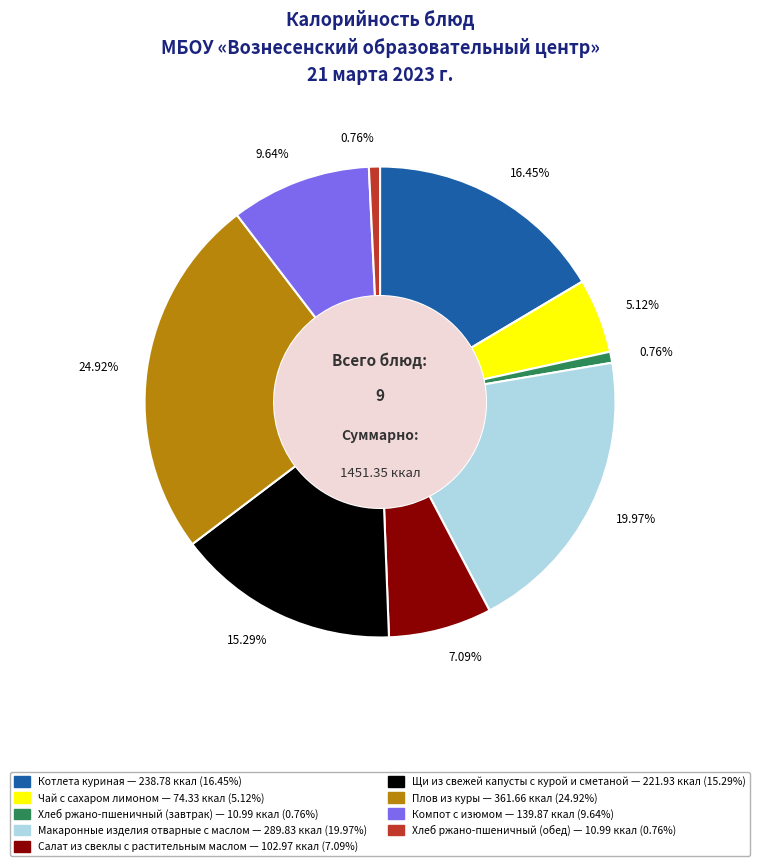

True or false: Плов из куры accounts for 11% of the total.

False